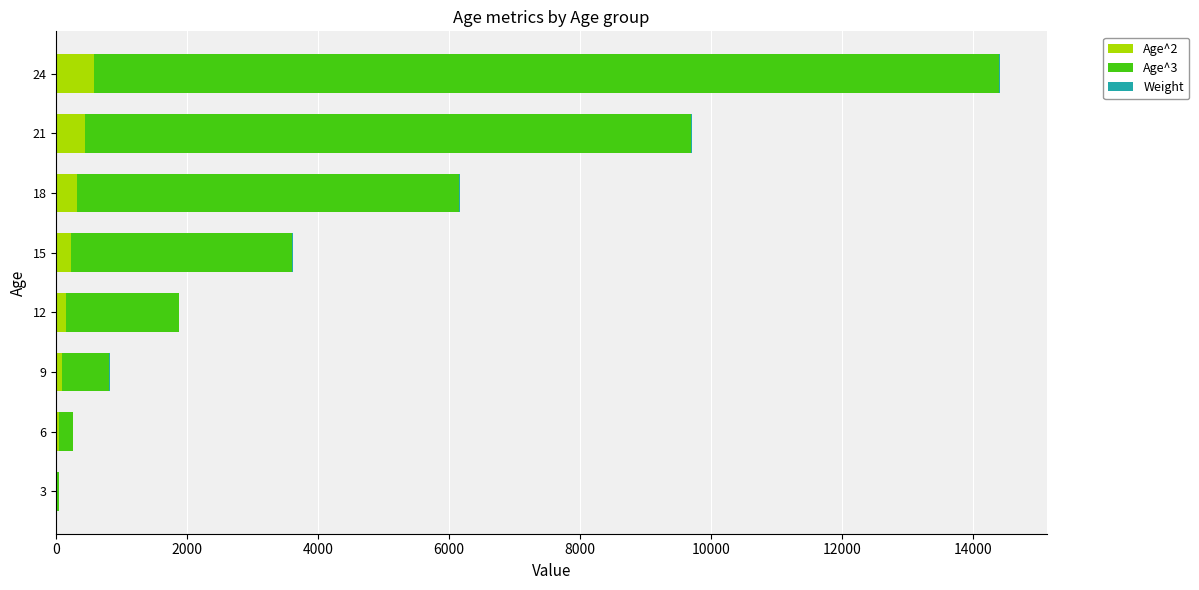

At which category is the sum across all series the highest?

24